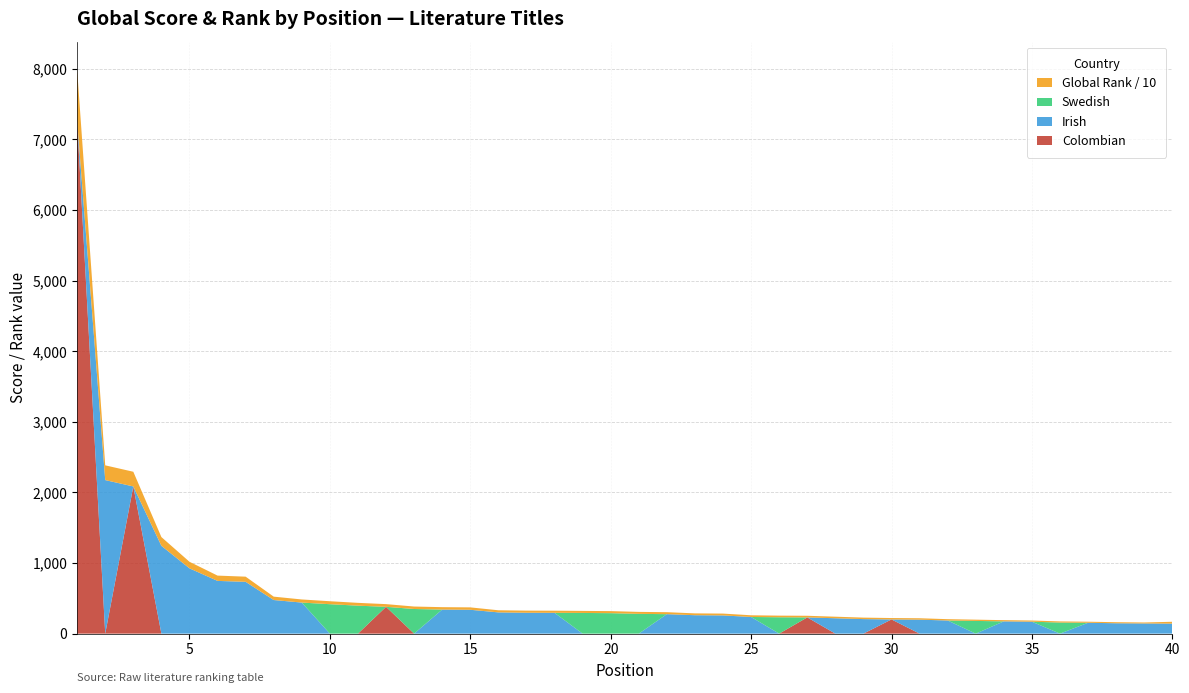

Reading right to left, extract all data points from this chart.

Colombian: 0	0	0	0	0	0	0	0	0	0	201	0	0	230	0	0	0	0	0	0	0	0	0	0	0	0	0	0	380	0	0	0	0	0	0	0	0	2085	0	7264
Irish: 142	144	147	154	0	169	174	0	186	198	0	206	218	0	0	236	258	261	276	0	0	0	295	296	301	338	341	0	0	0	0	440	476	734	747	925	1244	0	2175	0
Swedish: 0	0	0	0	157	0	0	180	0	0	0	0	0	0	232	0	0	0	0	280	290	293	0	0	0	0	0	349	0	396	417	0	0	0	0	0	0	0	0	0
Global Rank / 10: 26	14	15	15	16	17	17	18	19	20	20	21	22	23	23	24	26	26	28	28	29	29	30	30	30	34	34	35	38	40	42	44	48	73	75	93	124	208	209	723